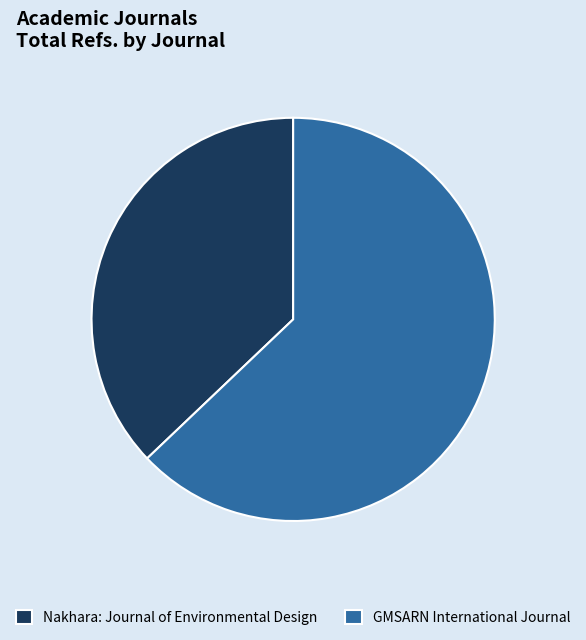

Rank the categories by value from lowest to highest.

Nakhara: Journal of Environmental Design, GMSARN International Journal